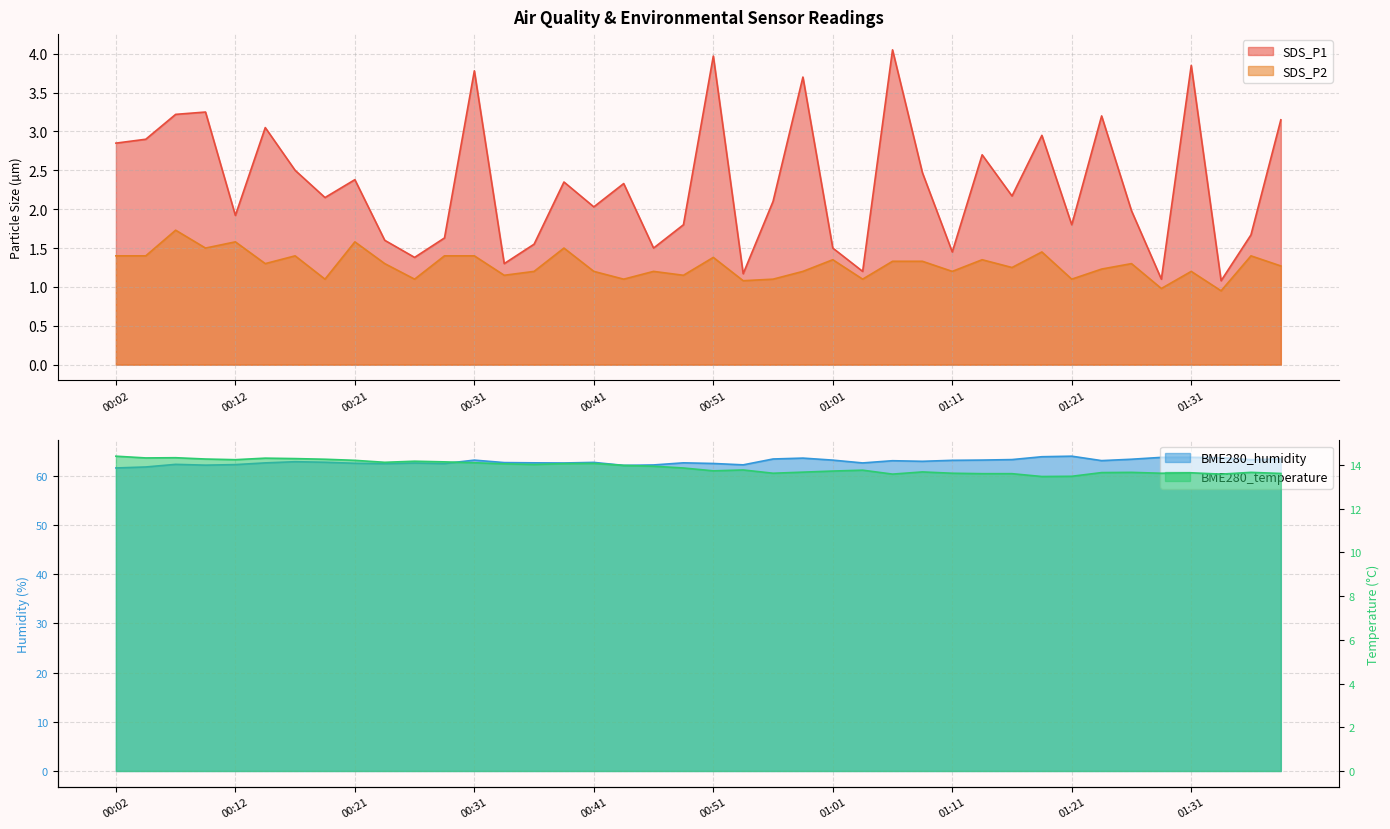

Count the number of categories in the chart.

40